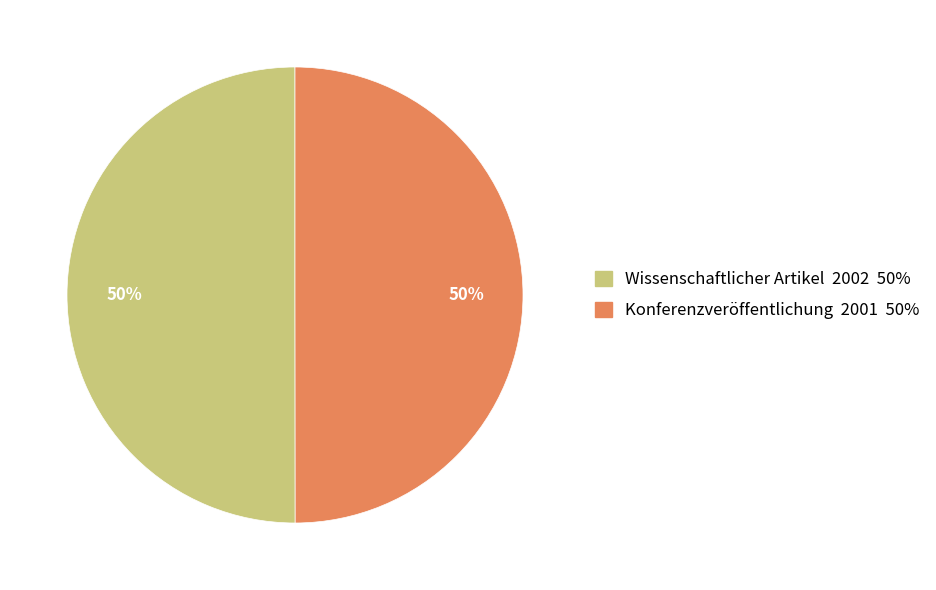

Approximately how many times larger is the value at Konferenzveröffentlichung 2001 50% compared to Wissenschaftlicher Artikel 2002 50%?

1.0